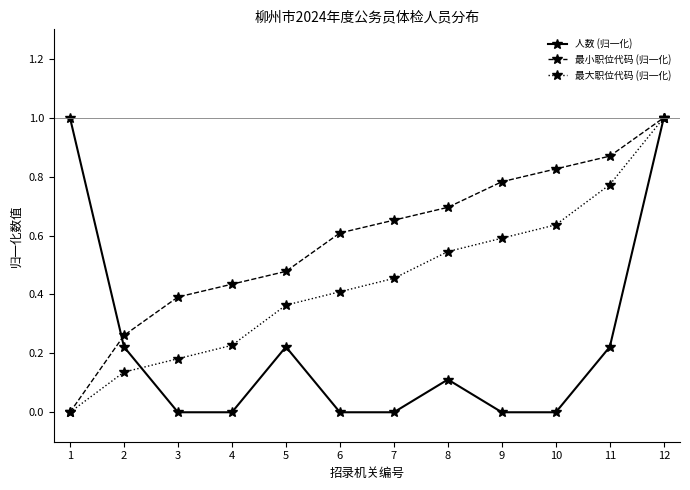

What is the total value across all series at 12?

3.0